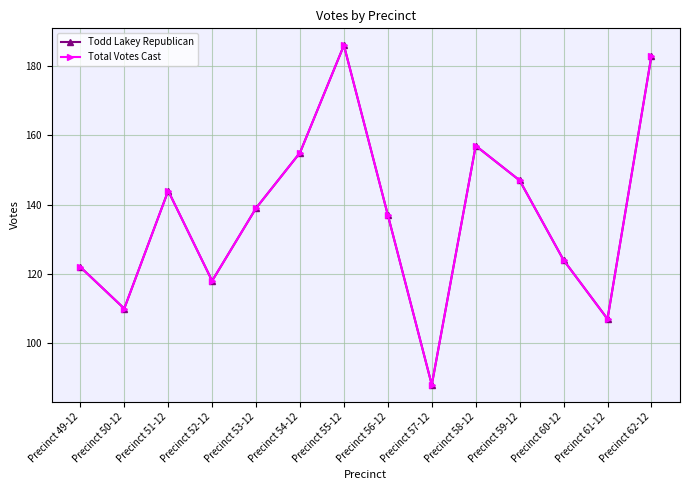

Is this an area chart (filled region under the line)?

No